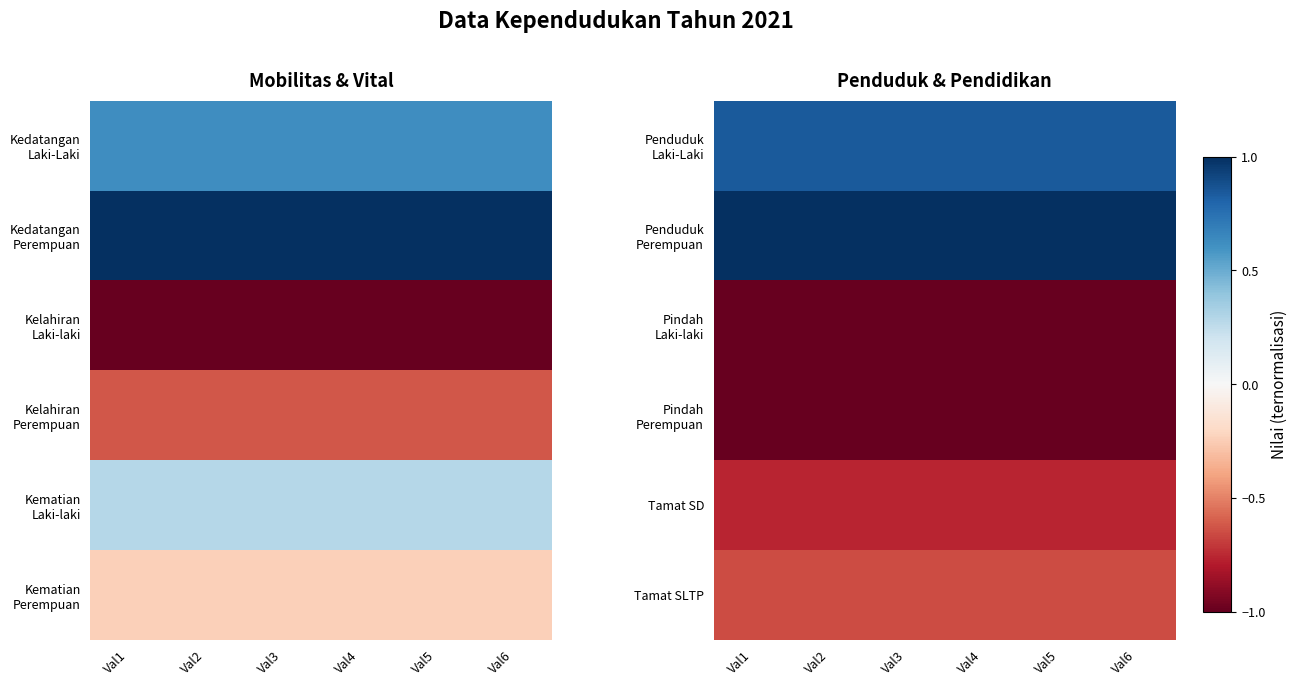

The value of Penduduk Perempuan at Val6 is 1.0. True or false?

True